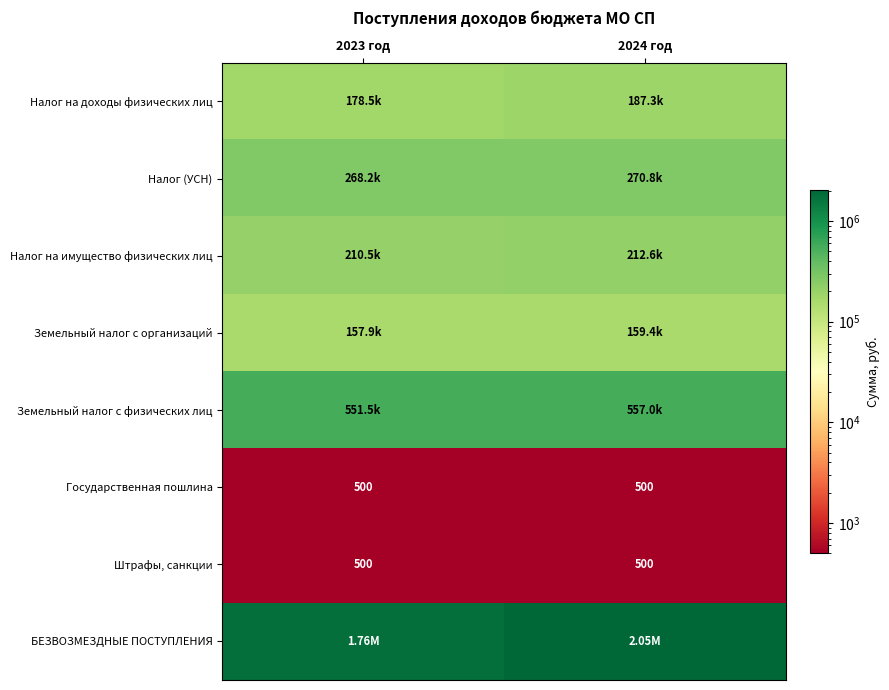

The value of Земельный налог с физических лиц at 2023 год is 551500. True or false?

True